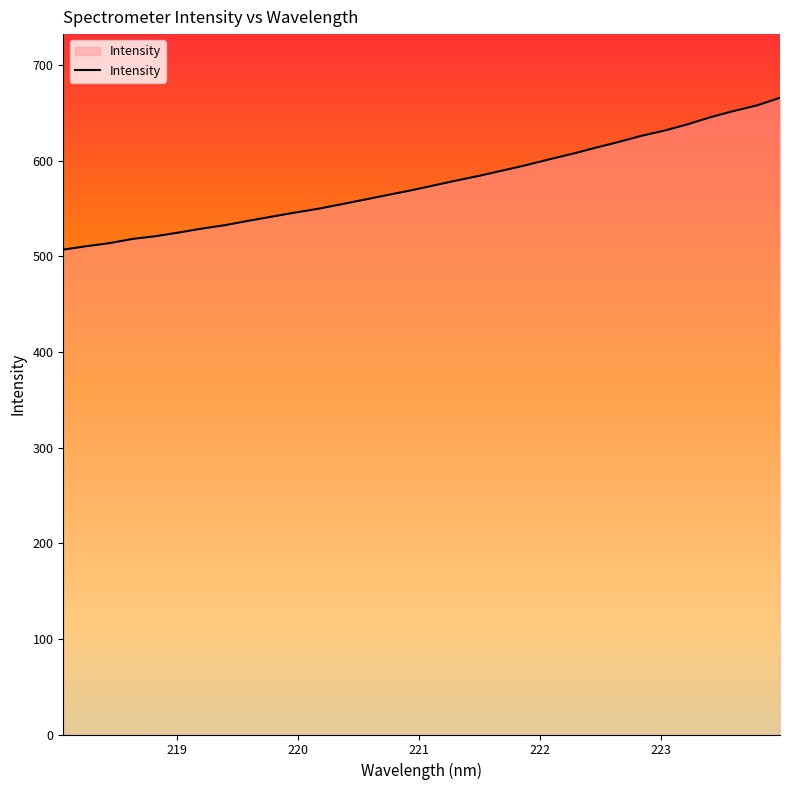

What is the smallest value displayed?

507.1